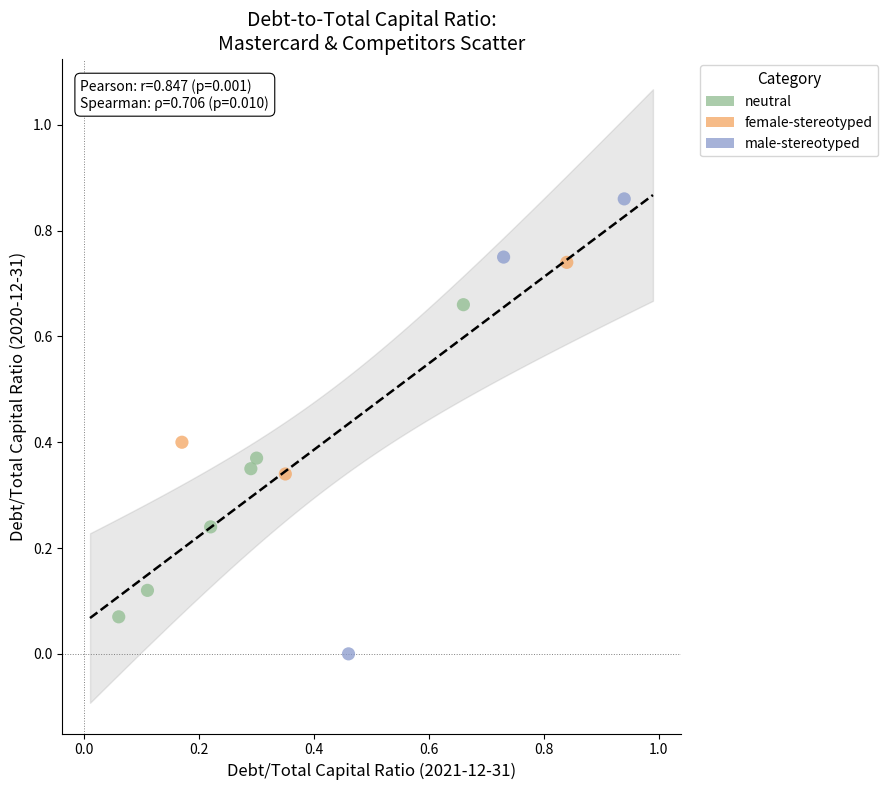

Which series has the largest Y range (max minus min)?

male-stereotyped